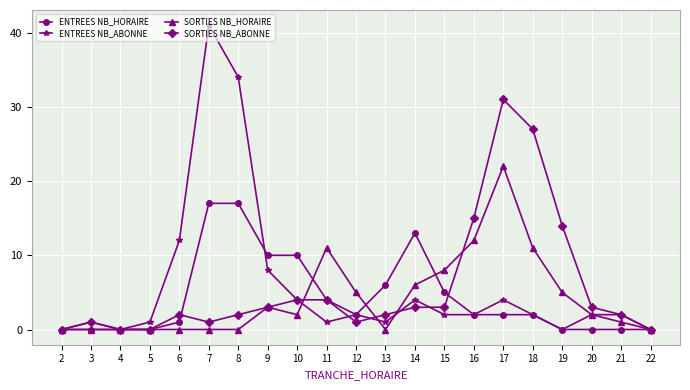

Which series has the largest range (max minus min)?

ENTREES NB_ABONNE